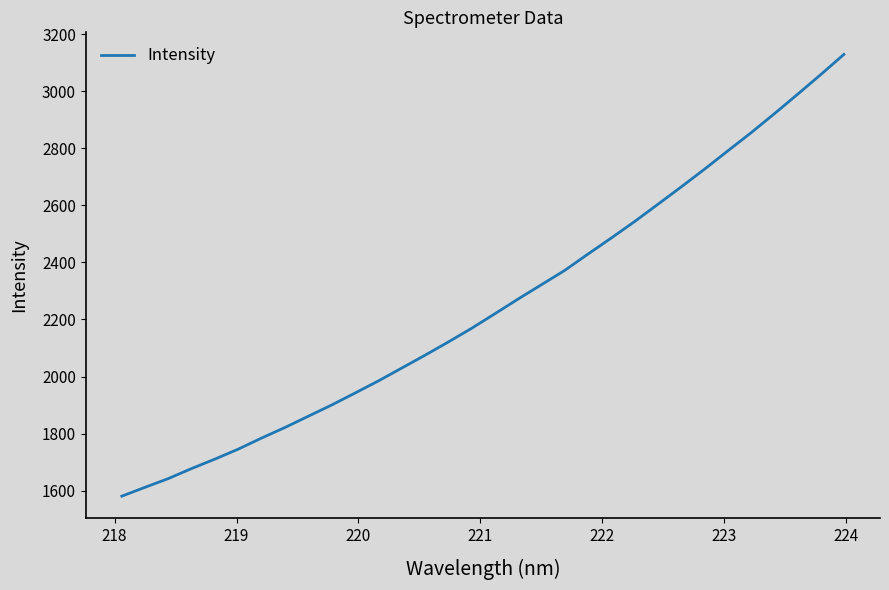

What is the smallest value displayed?

1580.6